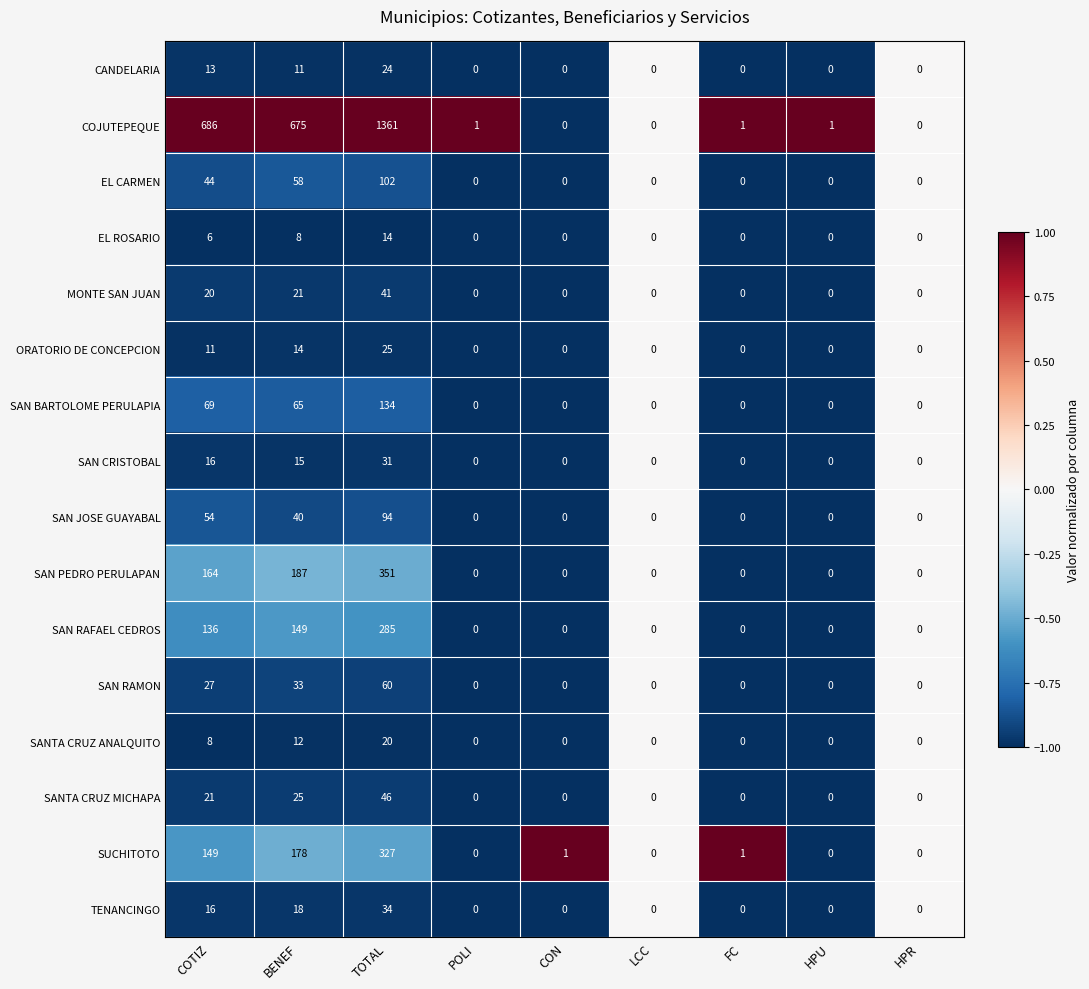

Which series has the widest spread of values?

COJUTEPEQUE